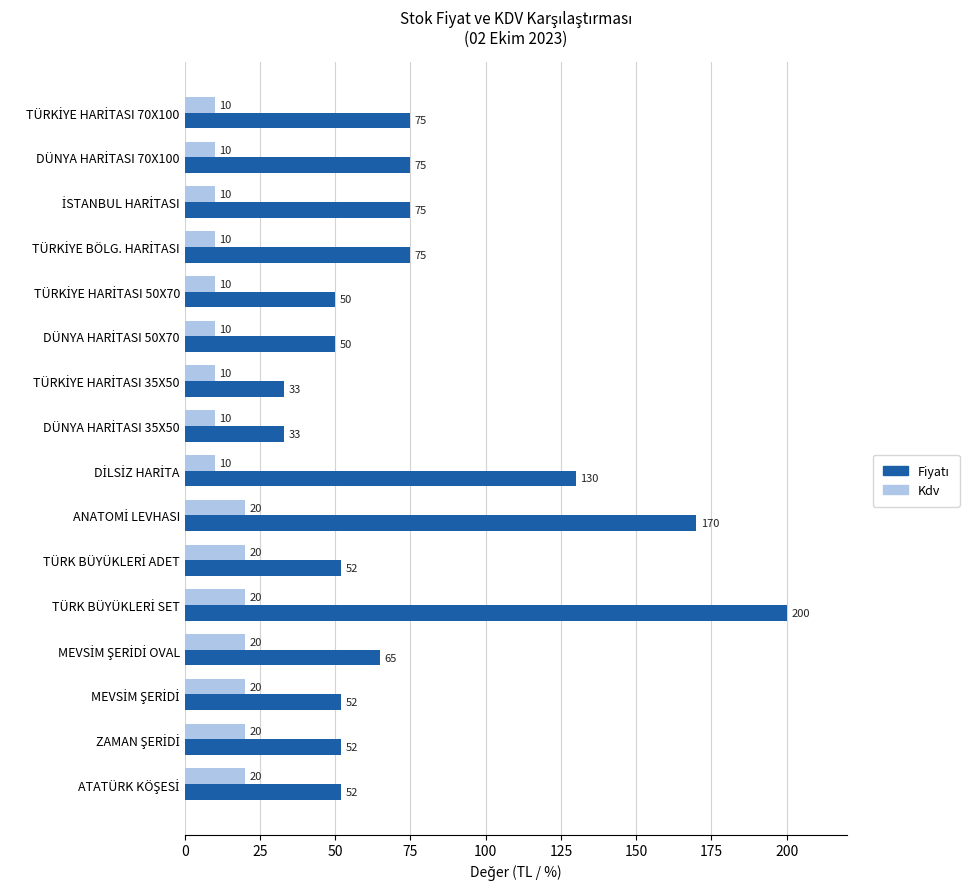

At how many categories does at least one series exceed 118?

3